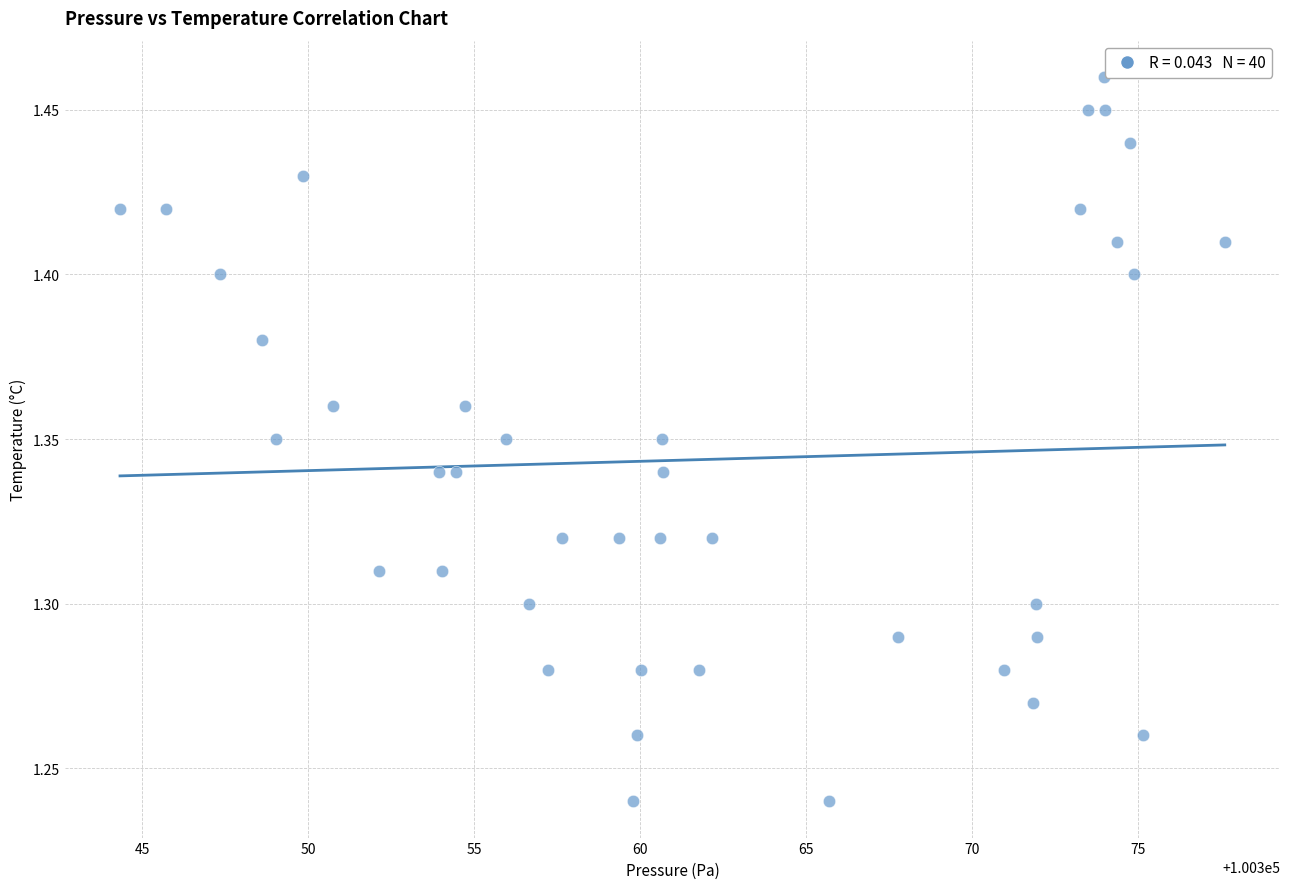

What is the range of X values (max minus min)?

33.3